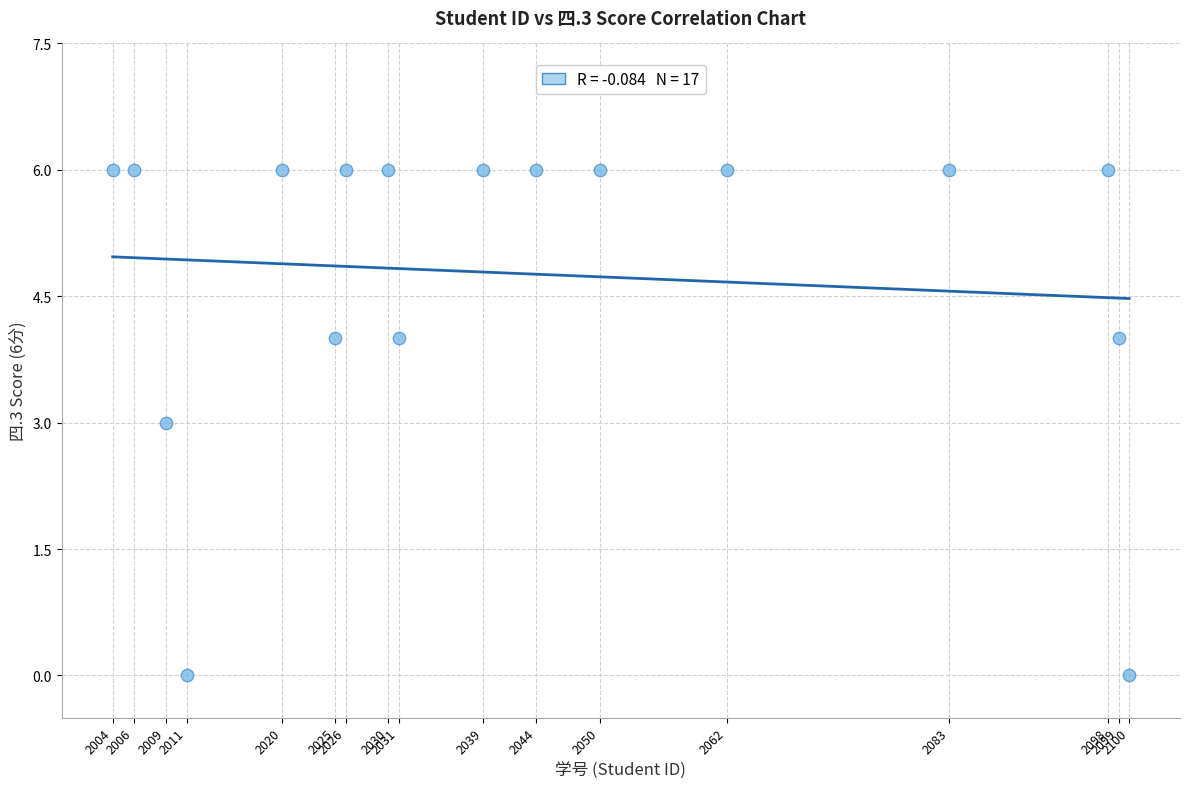

What is the range of Y values (max minus min)?

6